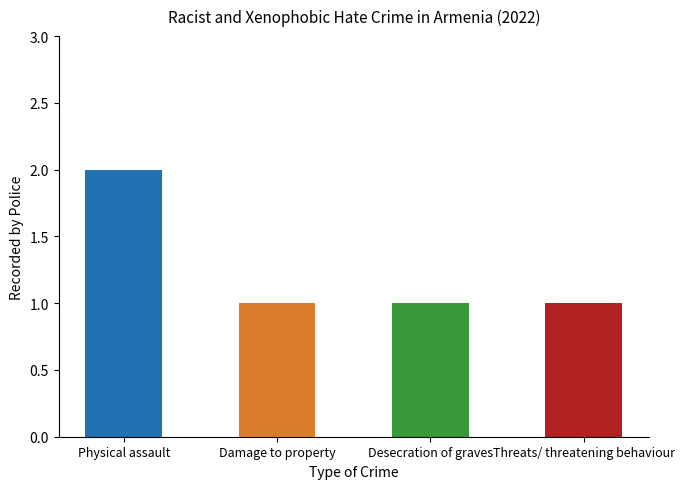

The value at Damage to property is 1. True or false?

True